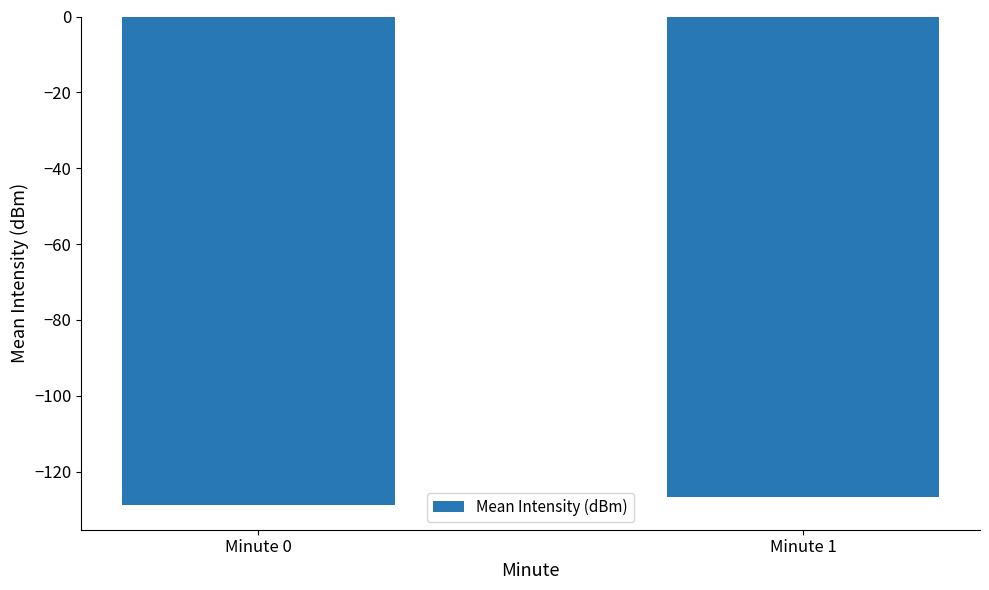

What is the average value?

-127.8